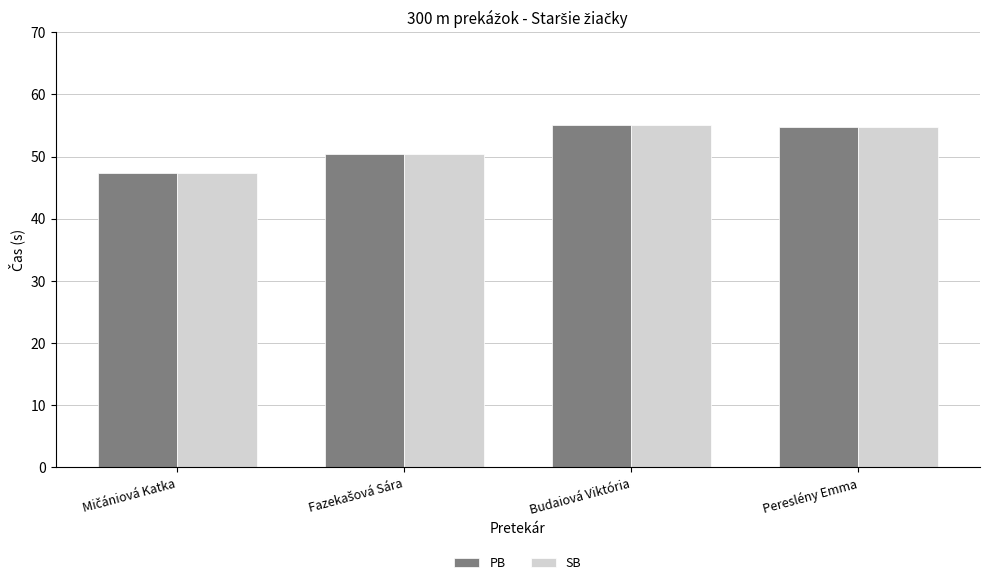

How many series are shown in this chart?

2